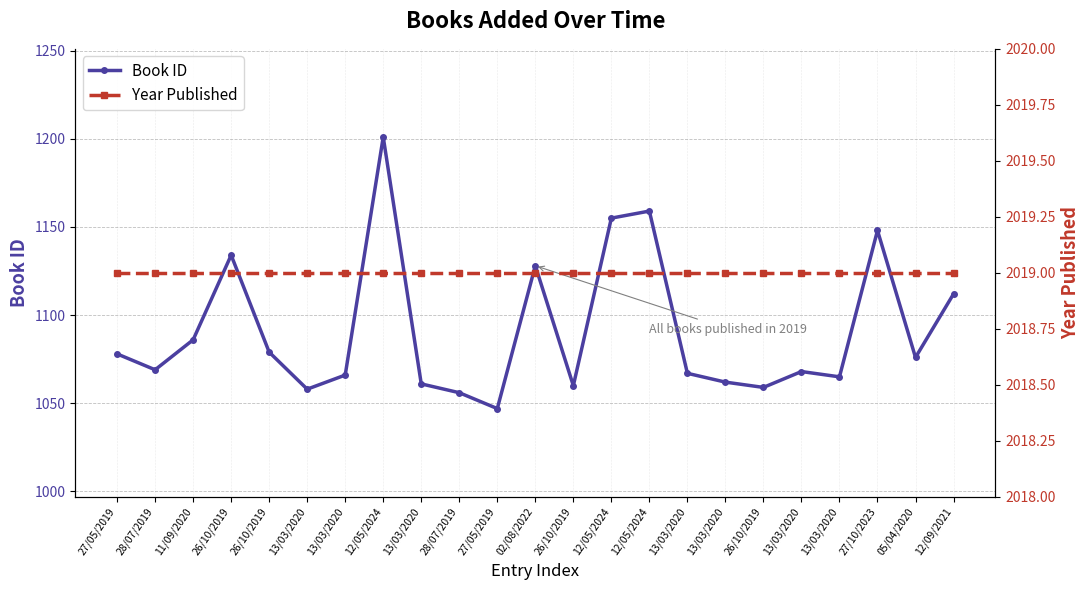

Which series has the largest range (max minus min)?

Book ID